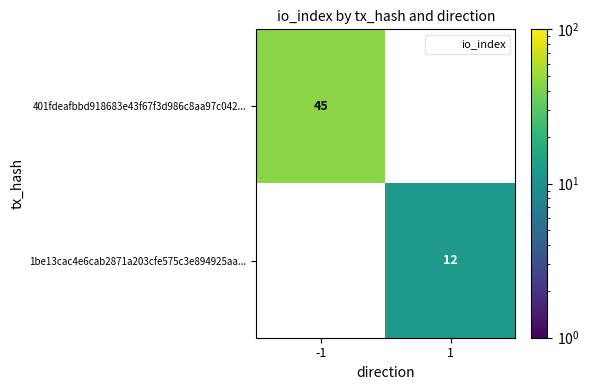

Is it true that 1be13cac4e6cab2871a203cfe575c3e894925aa... equals 19 at 1?

False